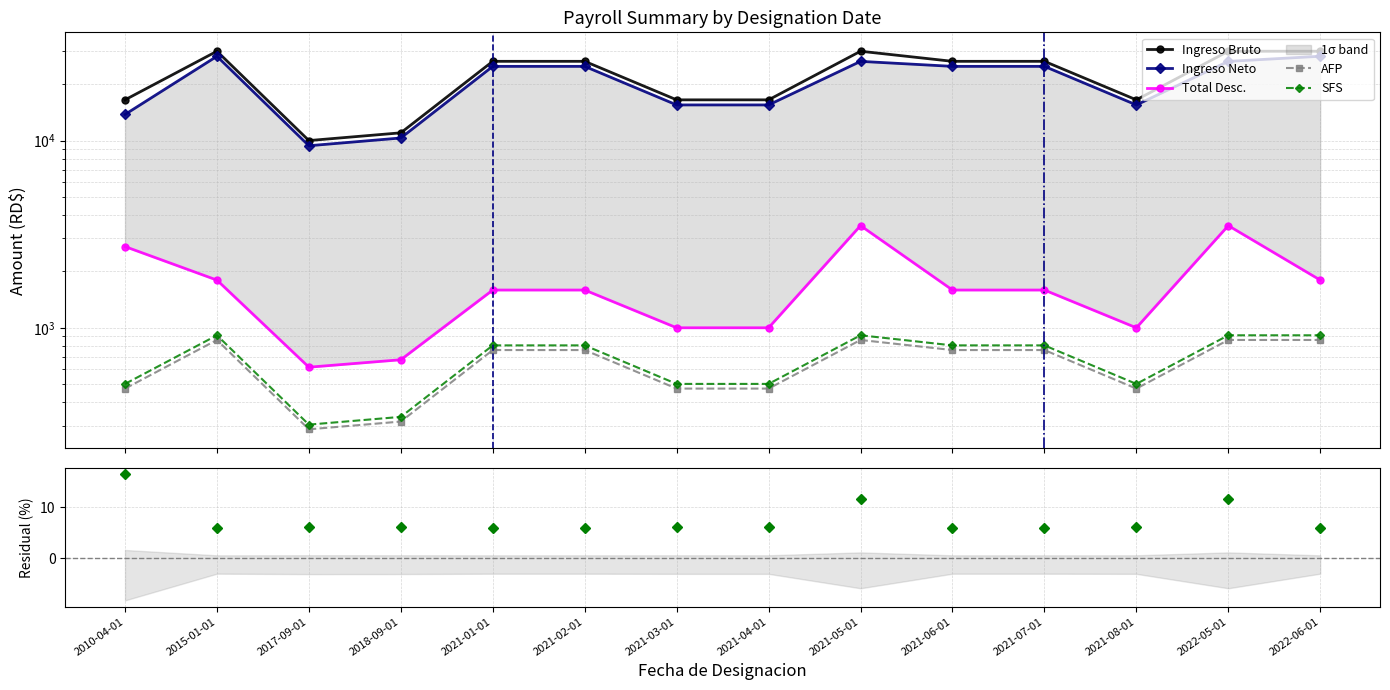

What is the difference between the AFP values at 2021-08-01 and 2022-06-01?

13500.0